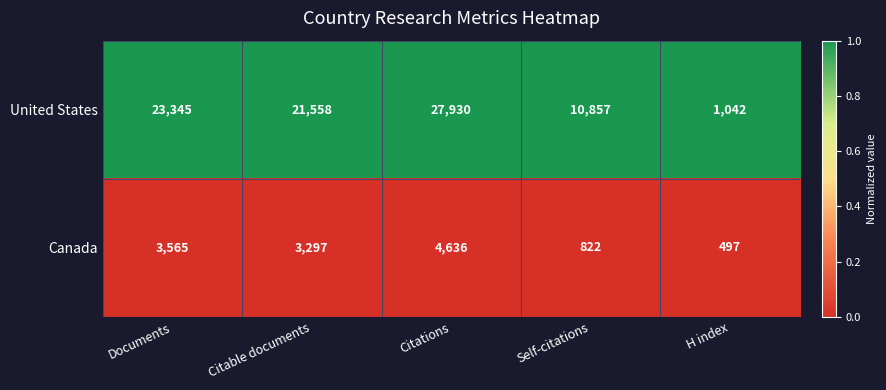

Rank the categories by Canada value from highest to lowest.

Citations, Documents, Citable documents, Self-citations, H index